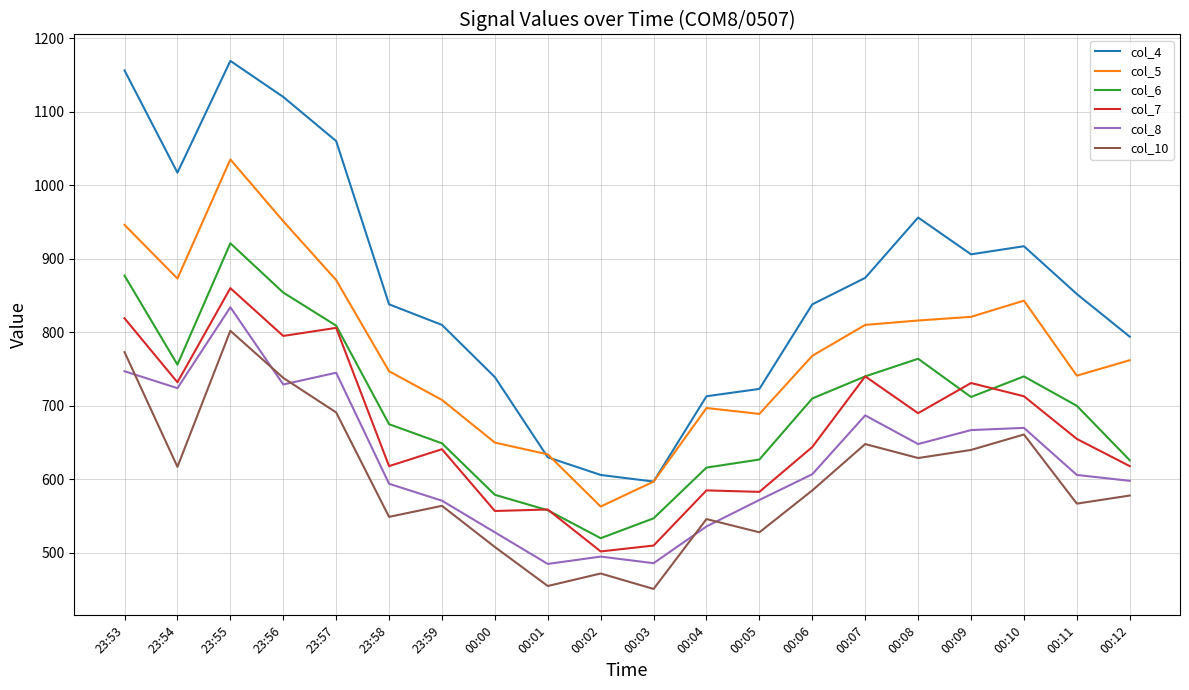

How many lines are shown in the chart?

6